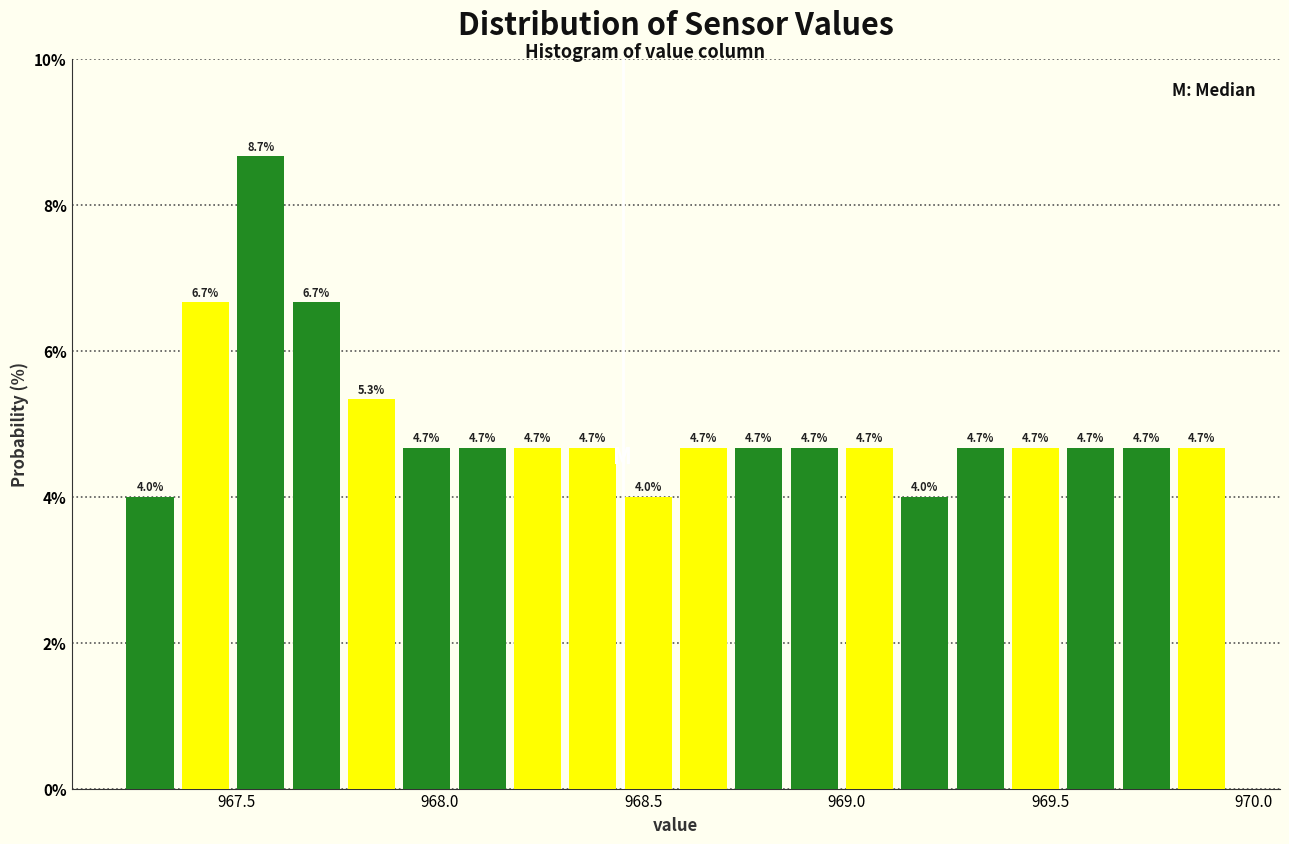

Around what value on the x-axis is the tallest bar? Give the approximate position of its centre, as read against the axis.

967.55